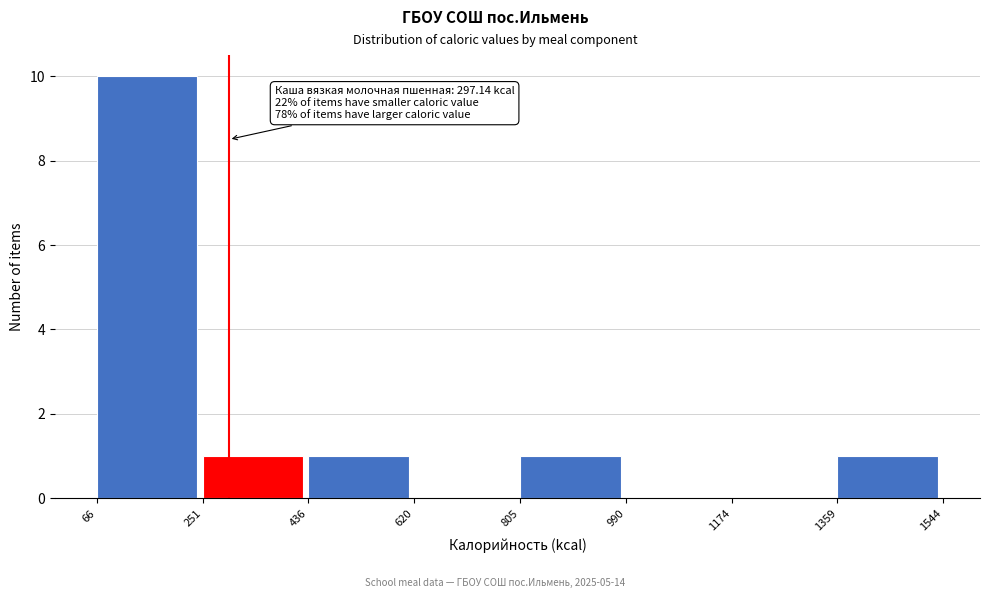

Over which range of the x-axis is the bar tallest?

66 to 251